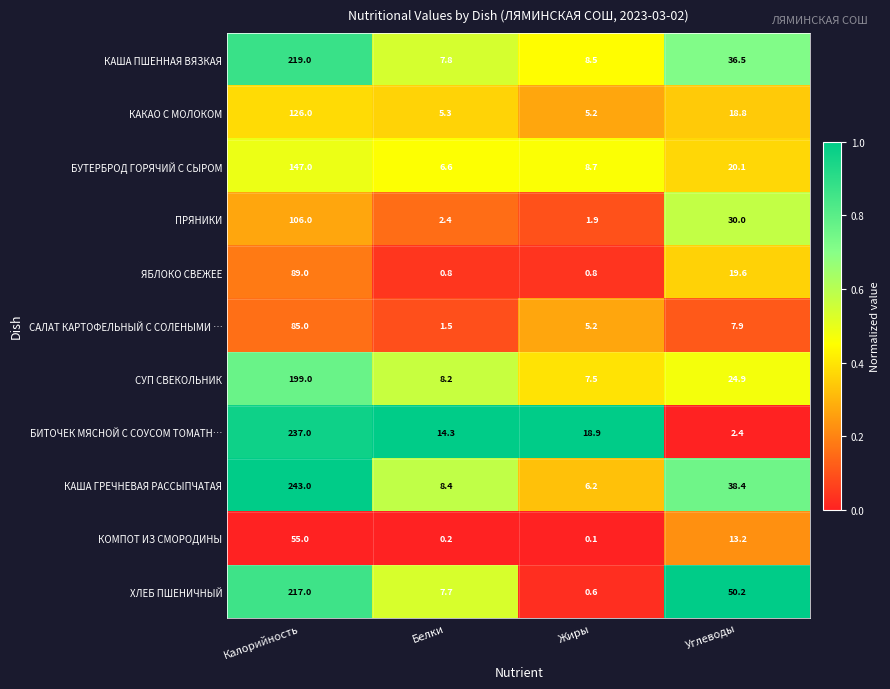

At which category is the sum across all series the highest?

Калорийность